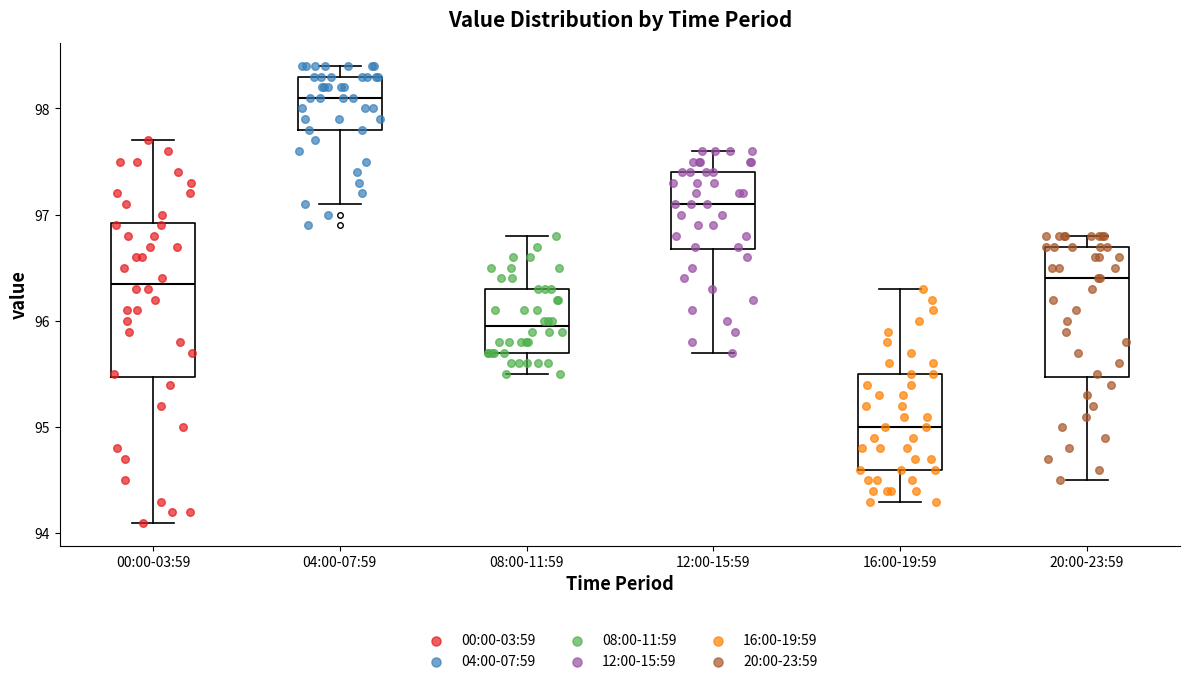

Which box's median line is the highest?

04:00-07:59